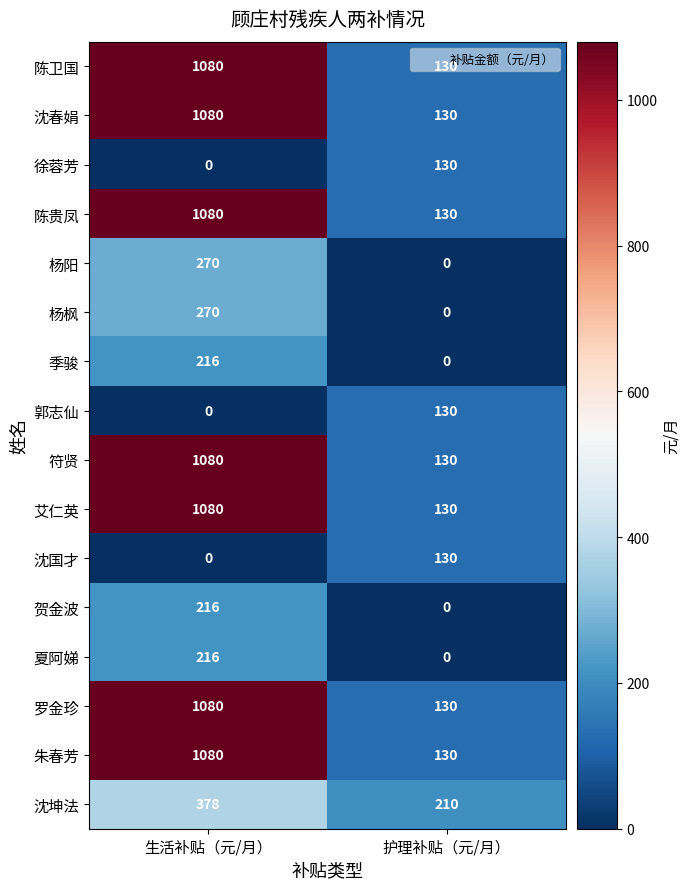

What is the highest value of the 徐蓉芳 series?

130